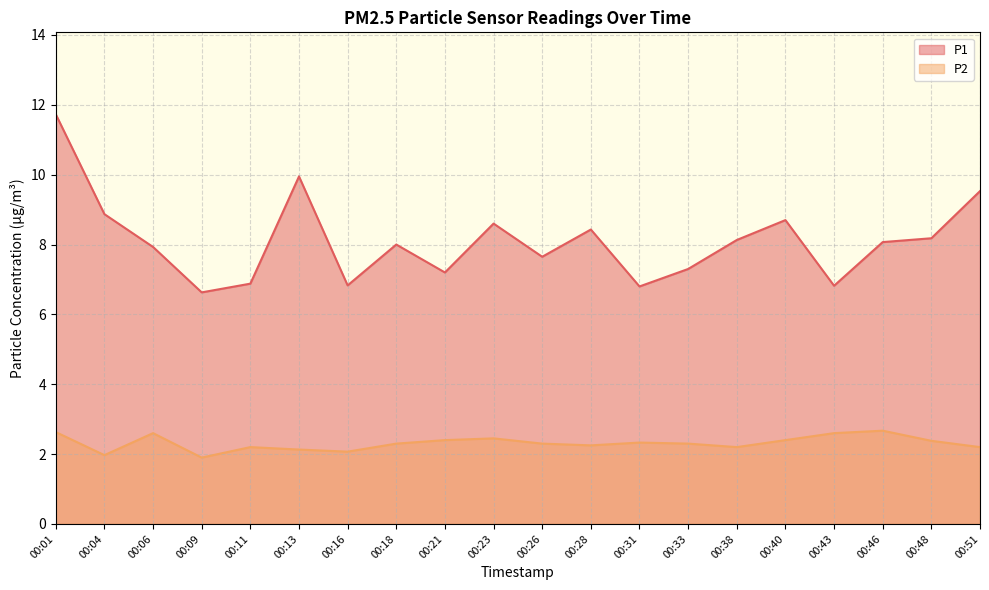

The value of P1 at 00:38 is 11.3. True or false?

False